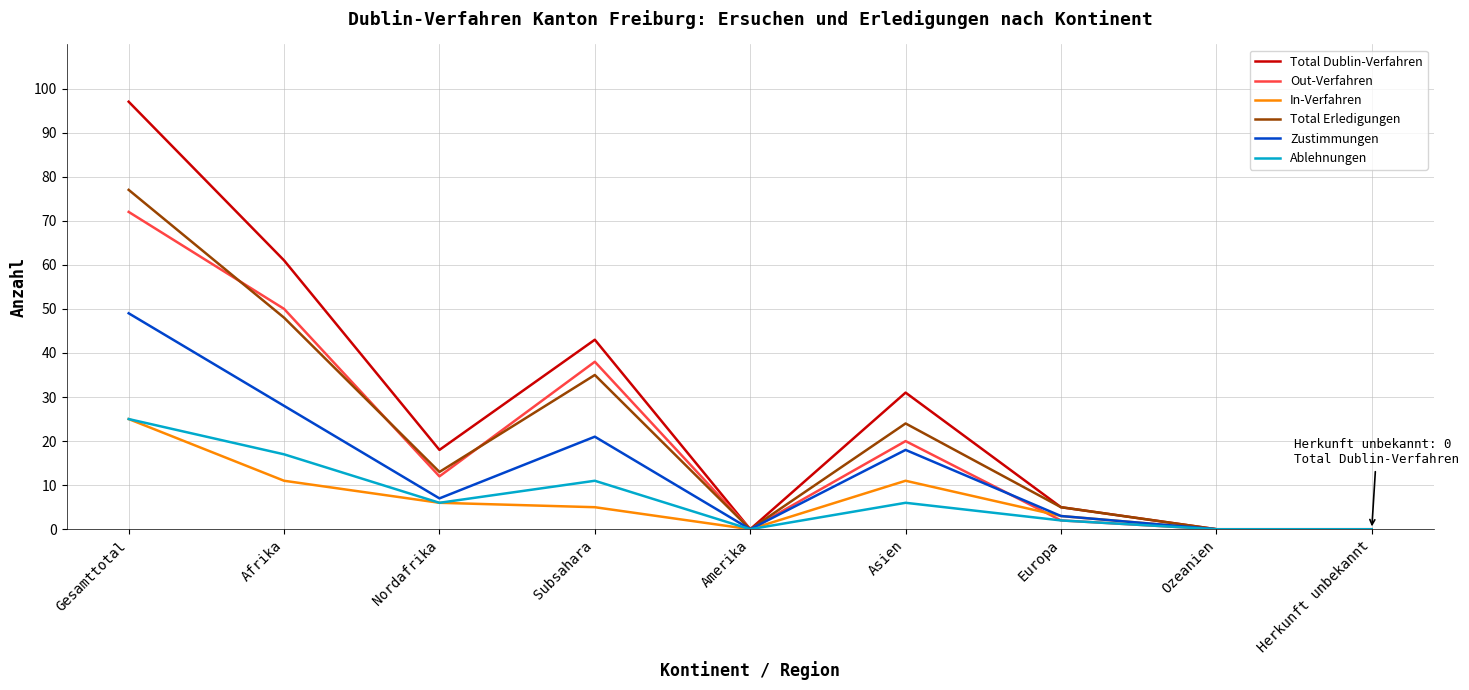

Is it true that Ablehnungen equals -15 at Amerika?

False